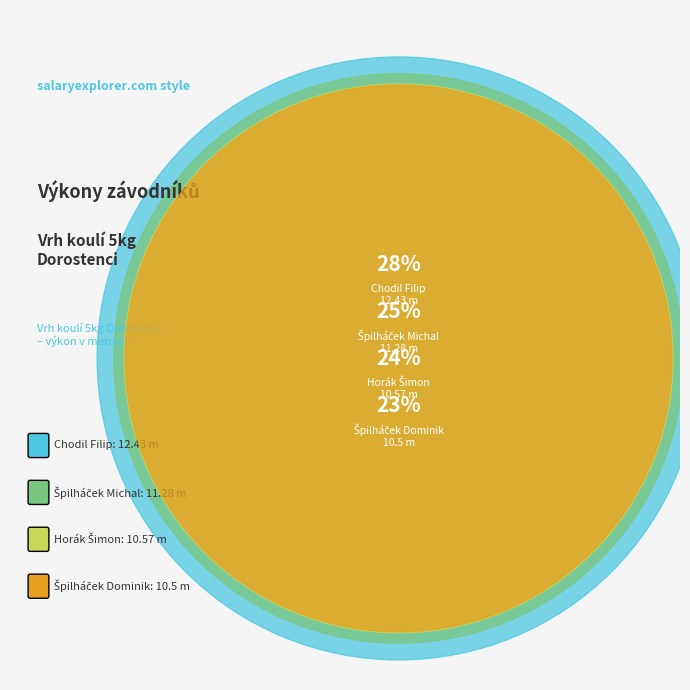

What is the largest slice in the pie chart?

Chodil Filip